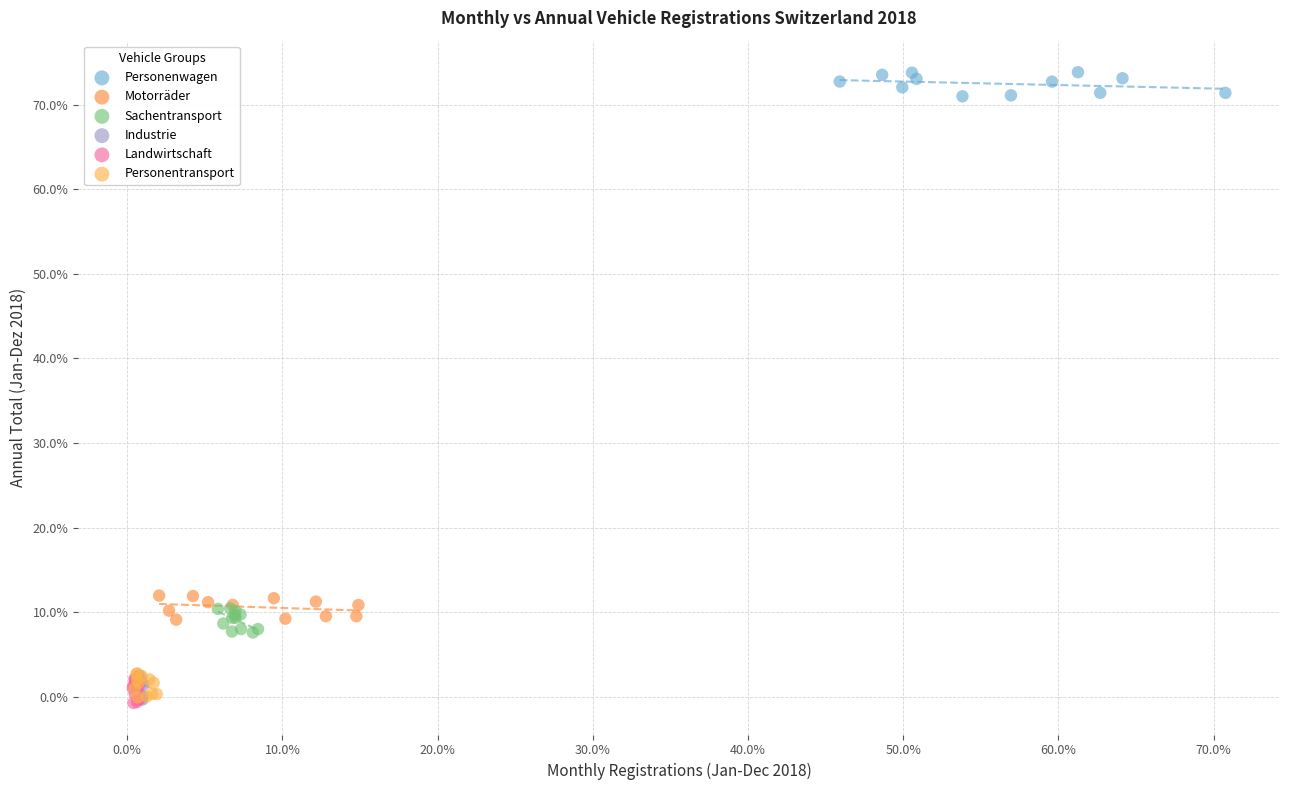

Which series reaches the maximum Y coordinate?

Personenwagen